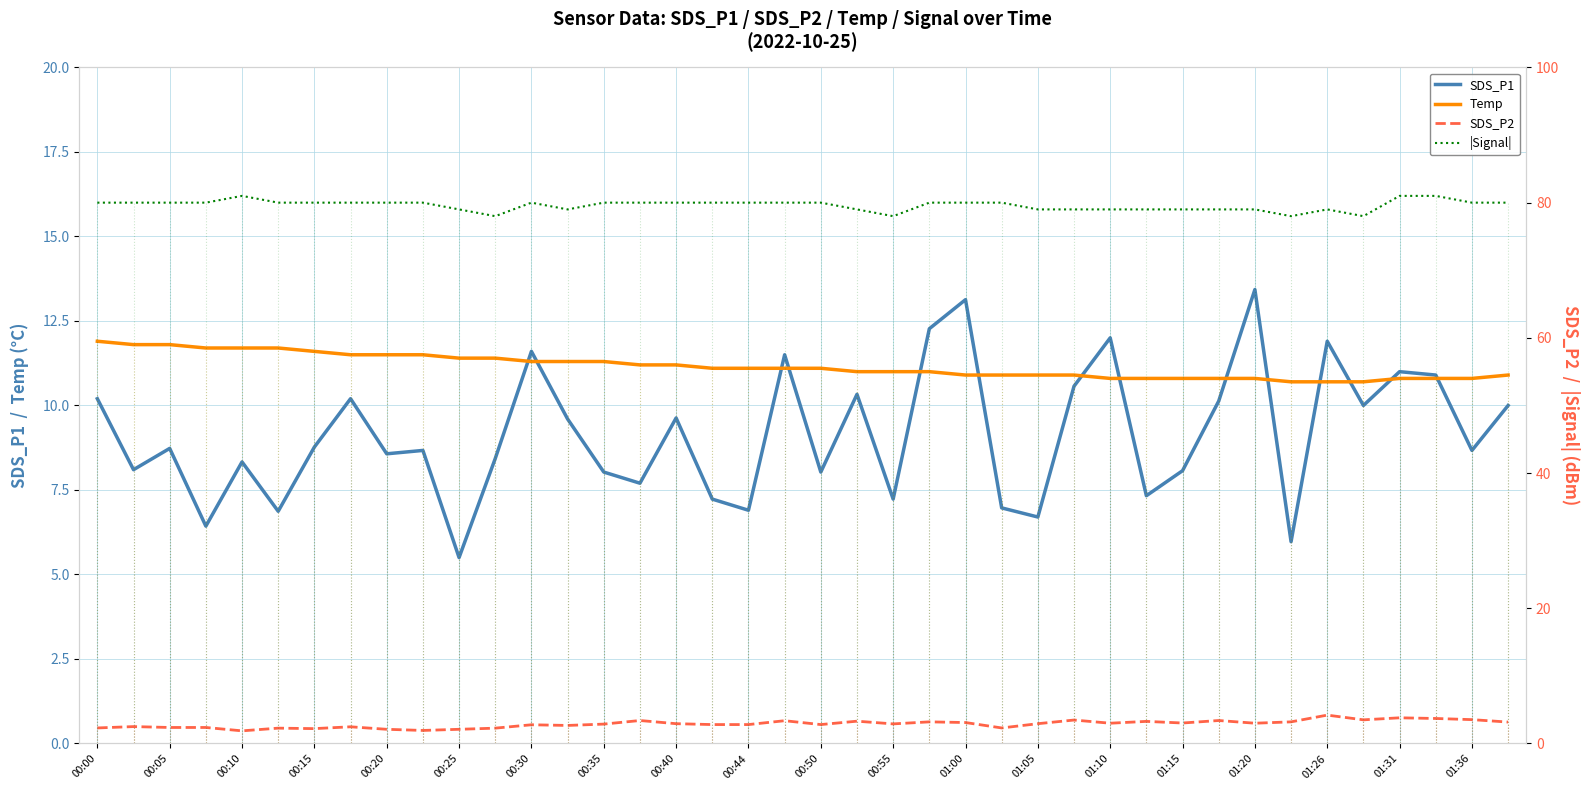

True or false: |Signal| has more than 0 interior local peaks.

True